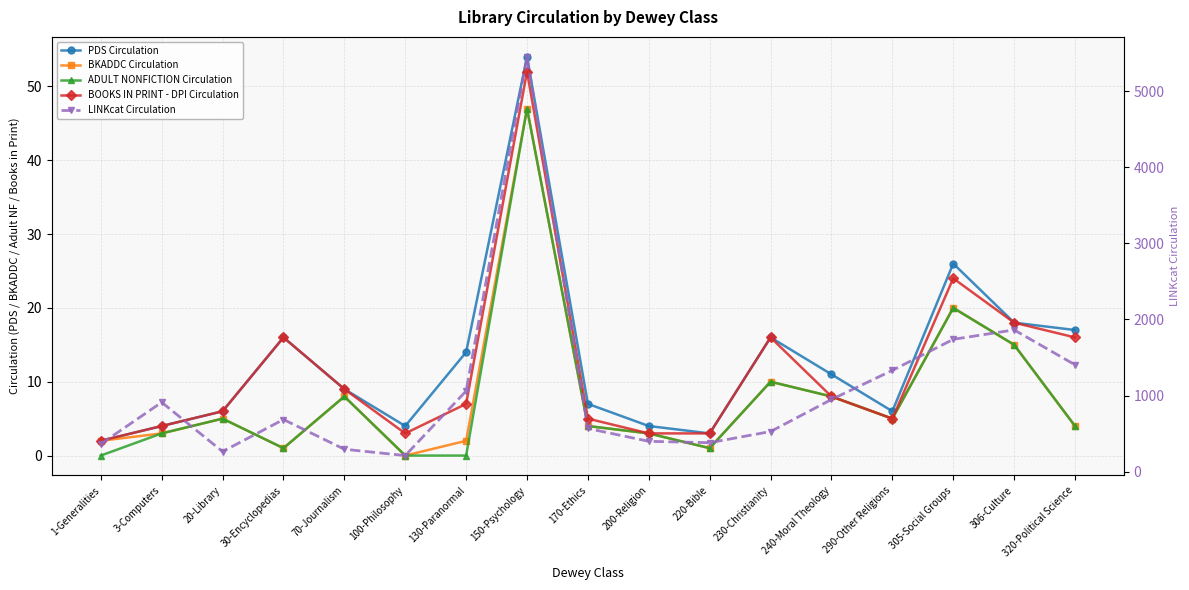

What is the sum of the BOOKS IN PRINT - DPI Circulation values at 20-Library and 100-Philosophy?

9